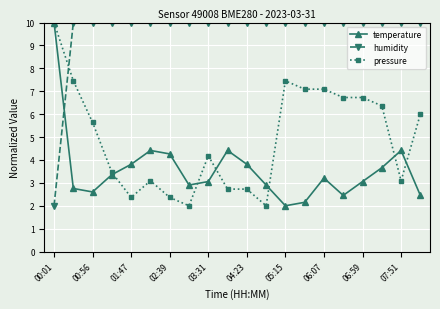

Does the chart display data point markers on the line(s)?

Yes